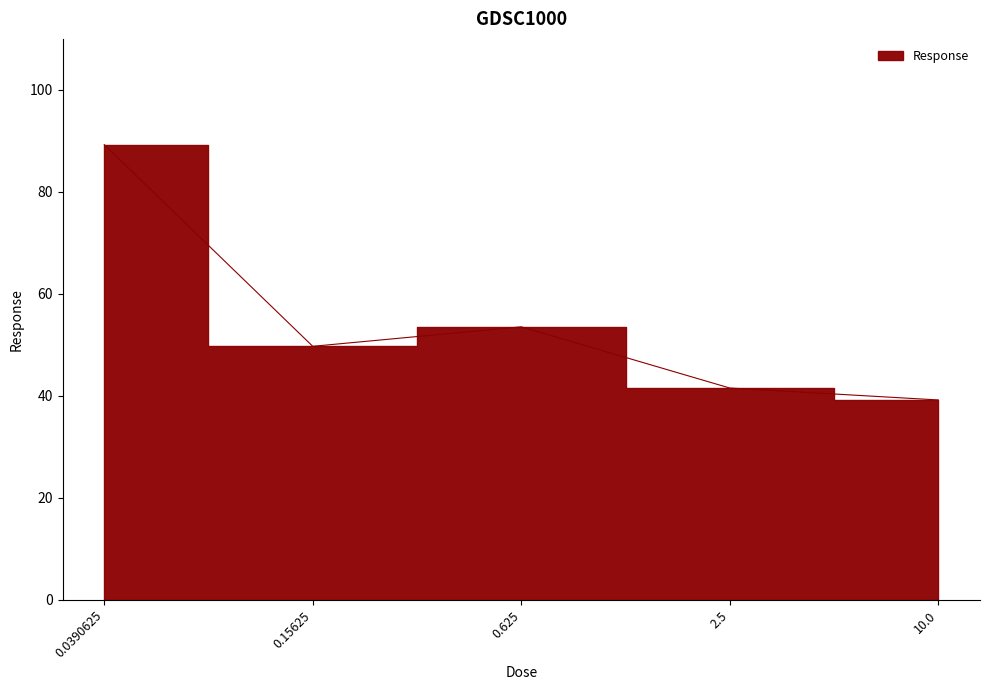

What is the ratio of the value at 2.5 to the value at 0.15625?

0.8